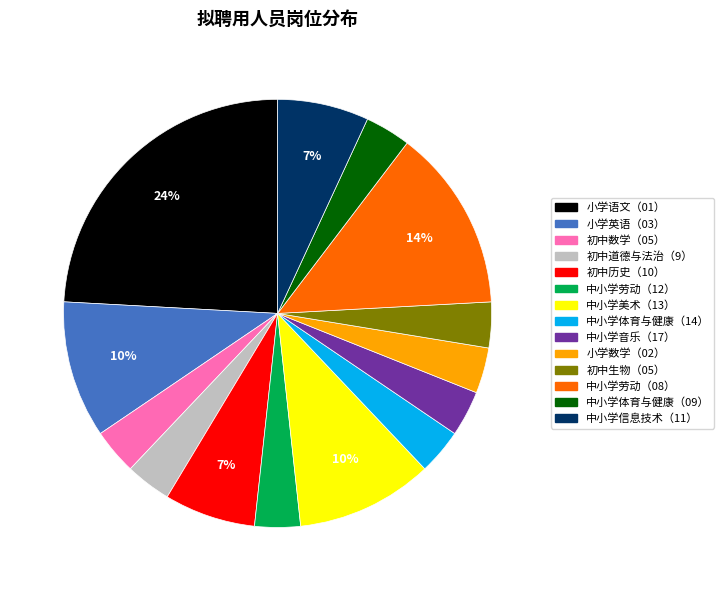

To the nearest percent, what is the average slice percentage?

7%